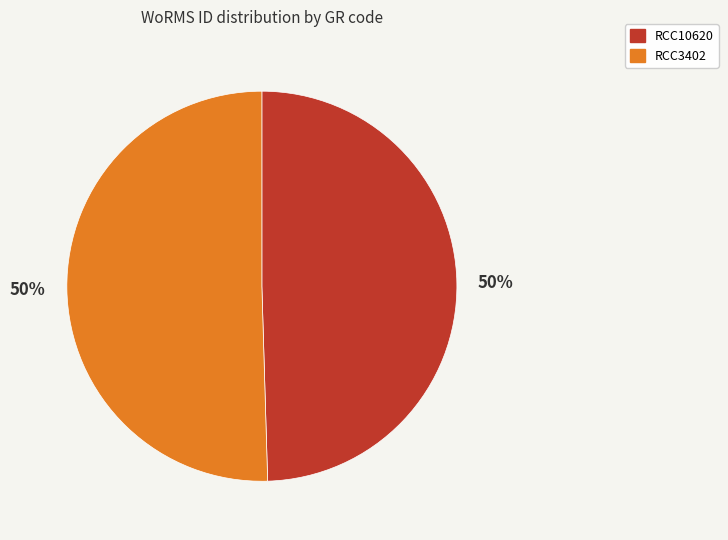

Is the sum of RCC3402 and RCC10620 greater than half?

Yes